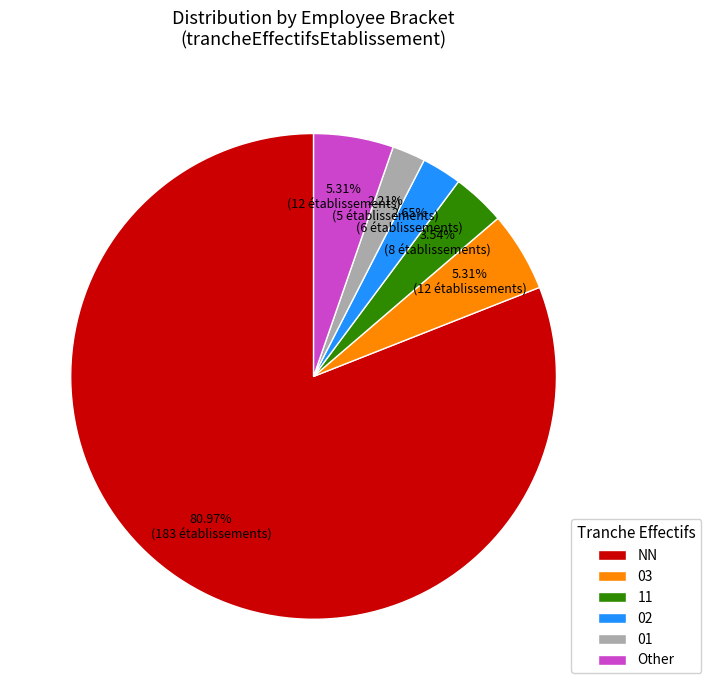

Does 11 account for over 50% of the chart?

No